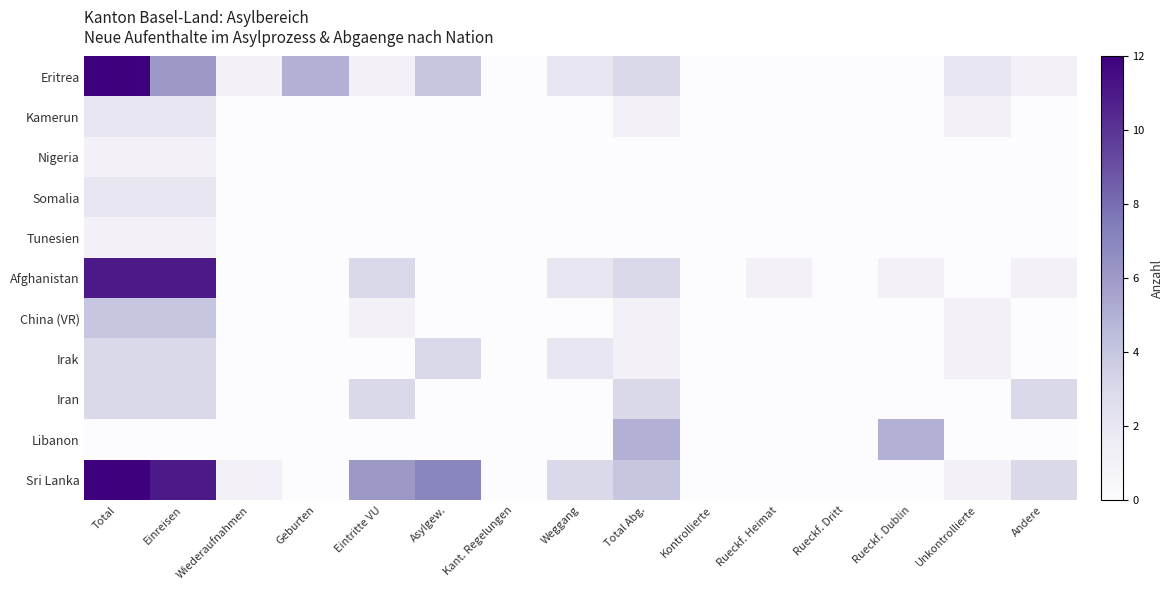

Which series has the widest spread of values?

Eritrea